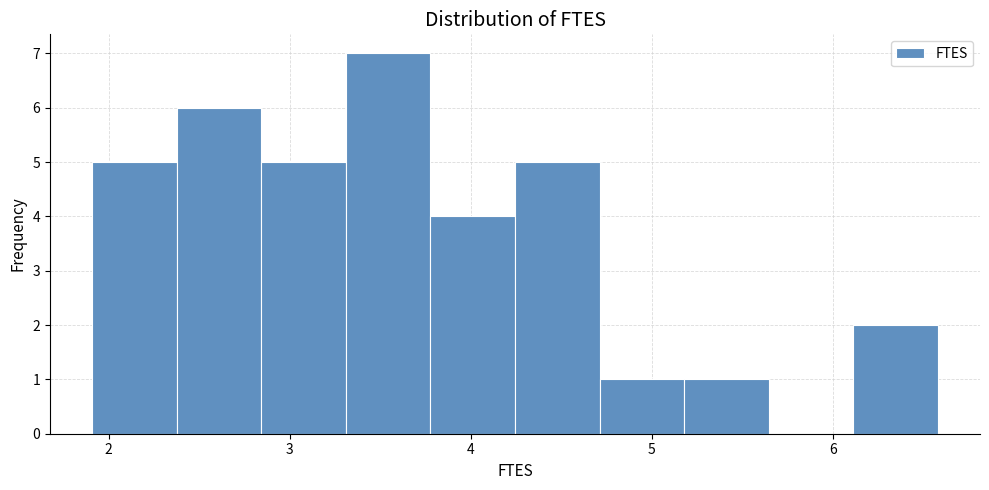

Reading left to right, list every bar in this chart as the range it spans on the x-axis followed by its height. Neither the bar edges nor the heights are printed on the chart, so give them approximately, as read against the axes.

1.9 to 2.4: 5
2.4 to 2.8: 6
2.8 to 3.3: 5
3.3 to 3.8: 7
3.8 to 4.2: 4
4.2 to 4.7: 5
4.7 to 5.2: 1
5.2 to 5.6: 1
5.6 to 6.1: 0
6.1 to 6.6: 2